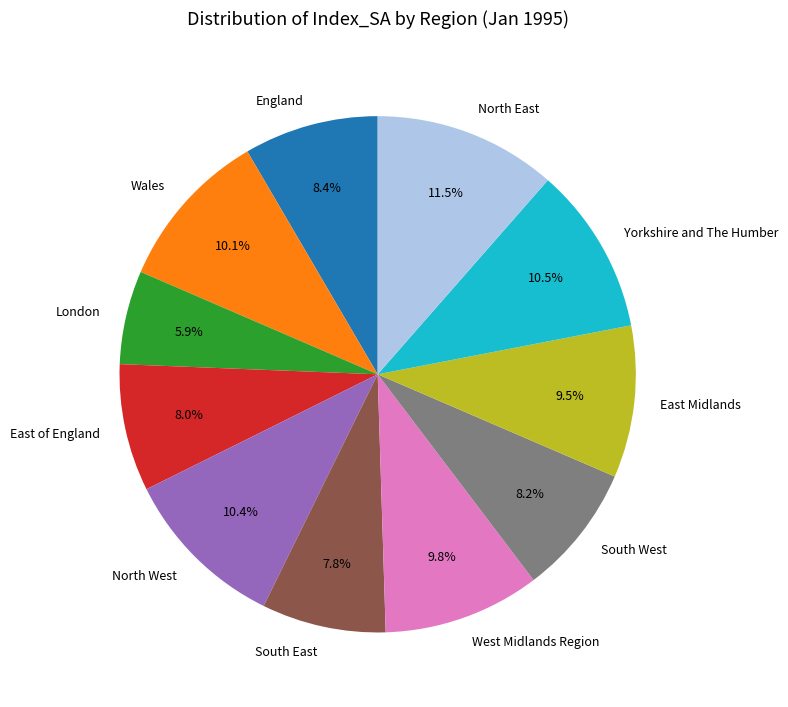

Which slice is the largest?

North East